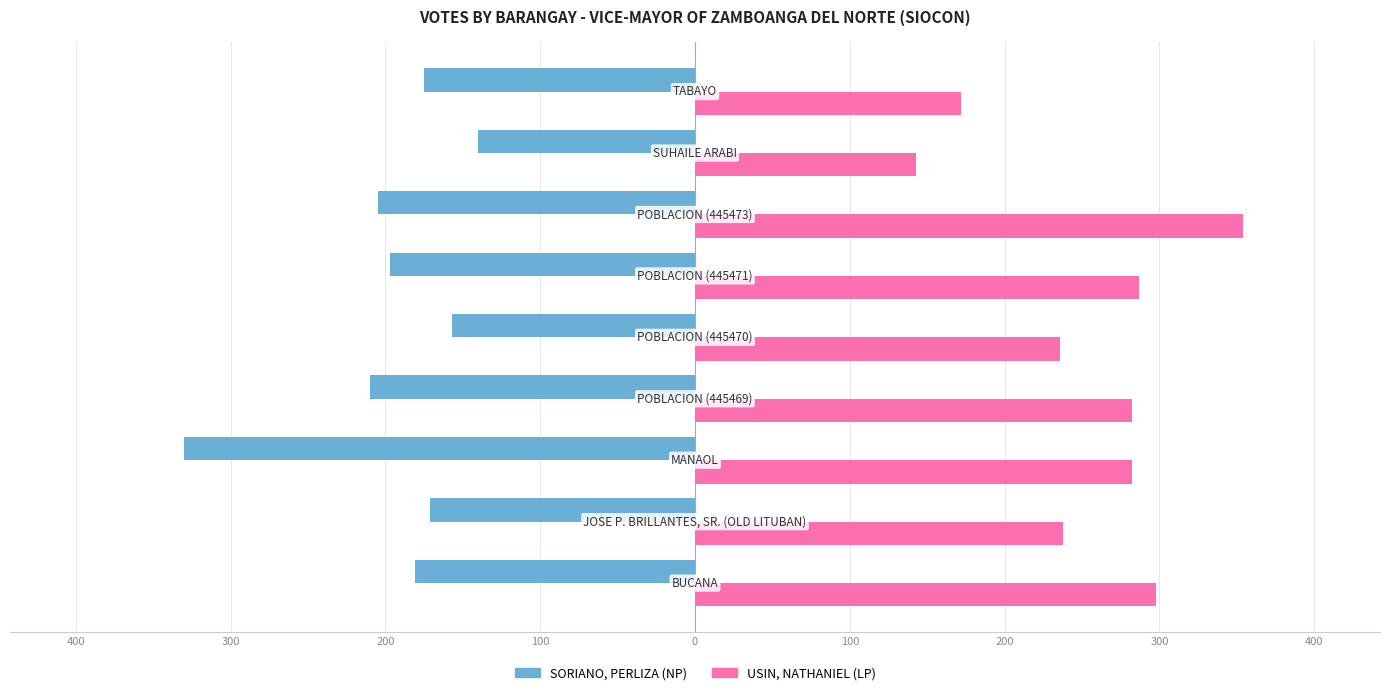

What are all the series names shown in the legend?

SORIANO, PERLIZA (NP), USIN, NATHANIEL (LP)